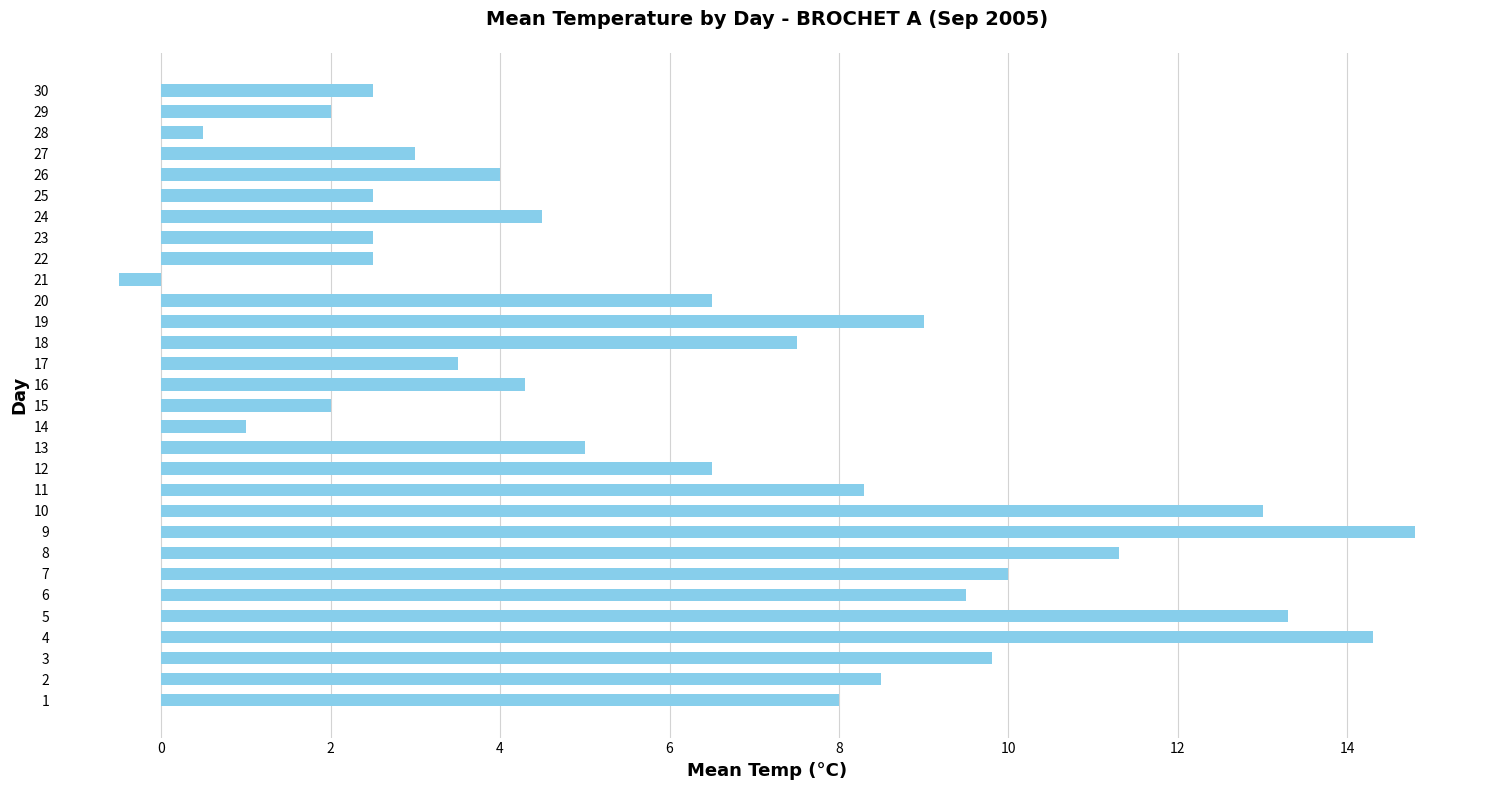

What is the sum of all values?

189.6